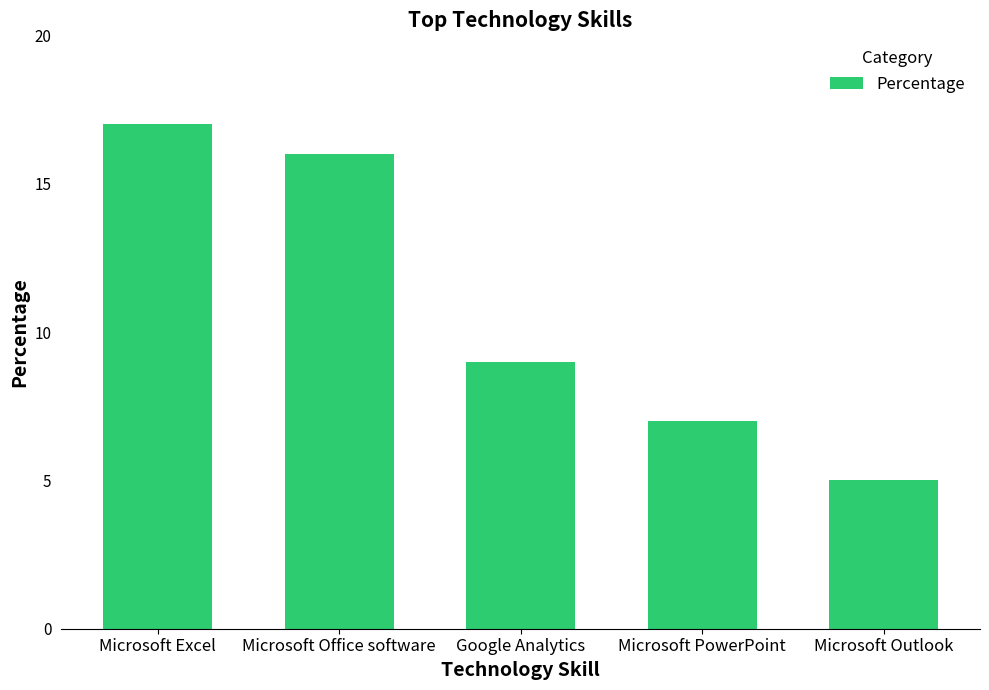

What is the label of the 5th bar from the right?

Microsoft Excel